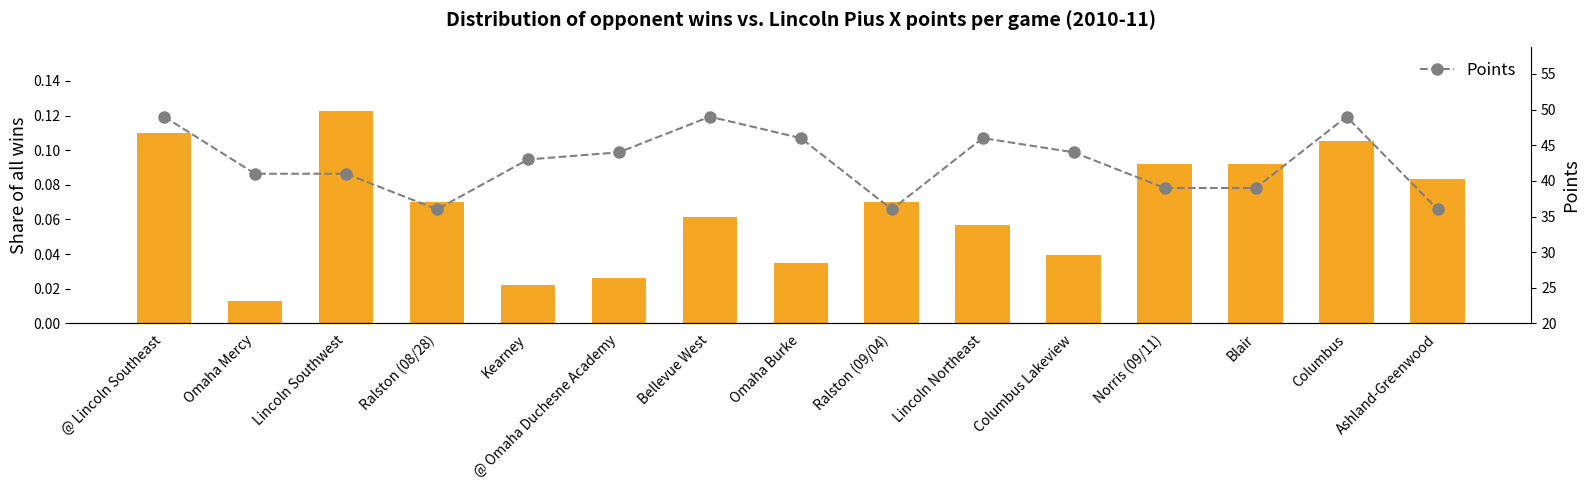

Between @ Omaha Duchesne Academy and Kearney, which is larger?

@ Omaha Duchesne Academy